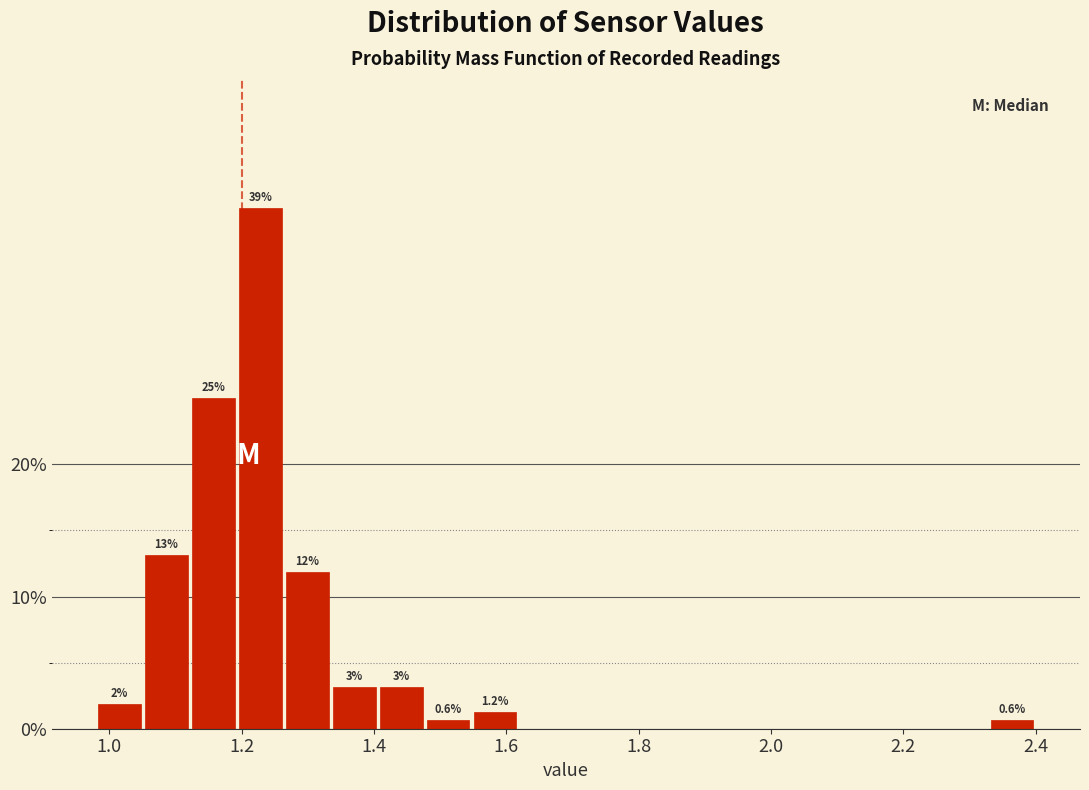

Around what value on the x-axis is the tallest bar? Give the approximate position of its centre, as read against the axis.

1.22